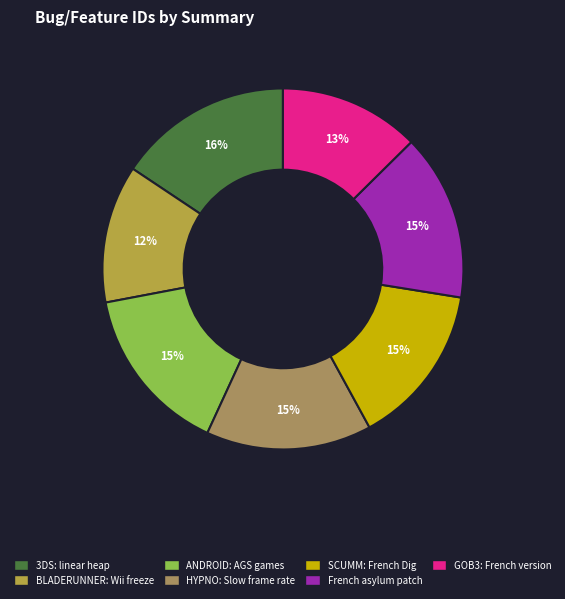

How many slices are in this pie chart?

7